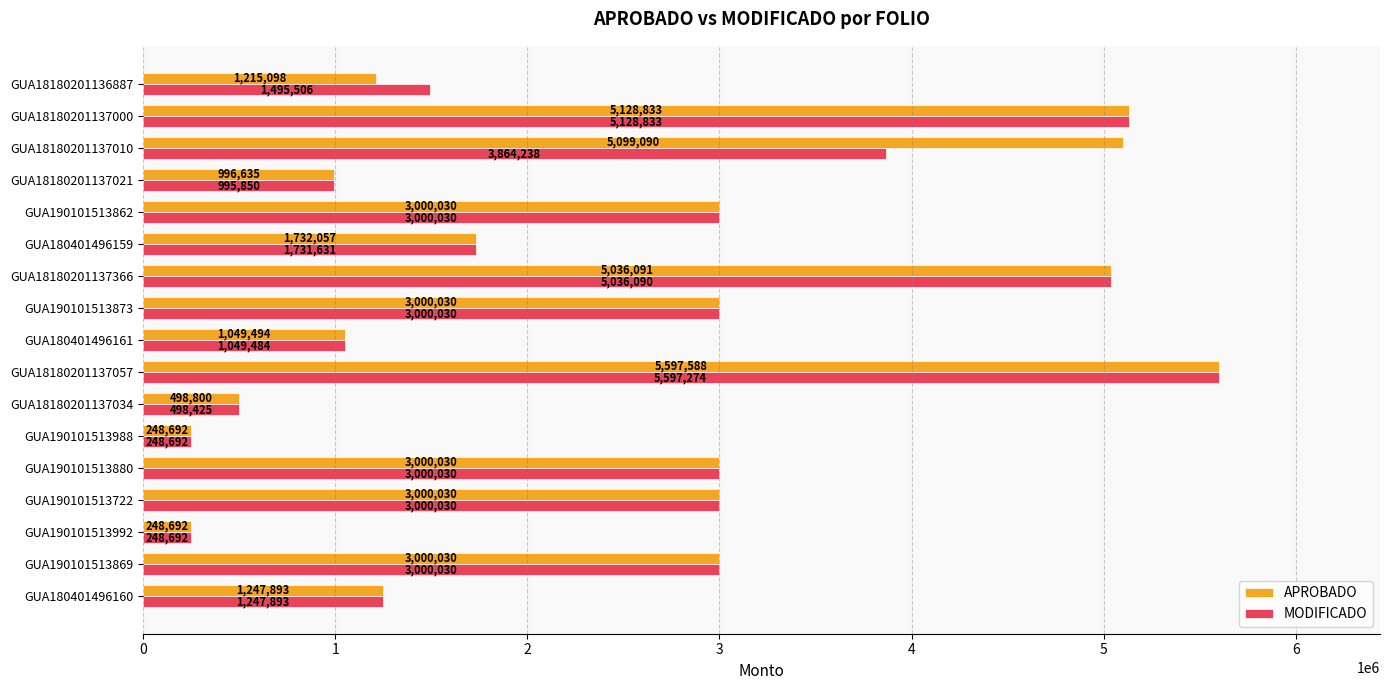

Which category has the highest value in the MODIFICADO series?

GUA18180201137057